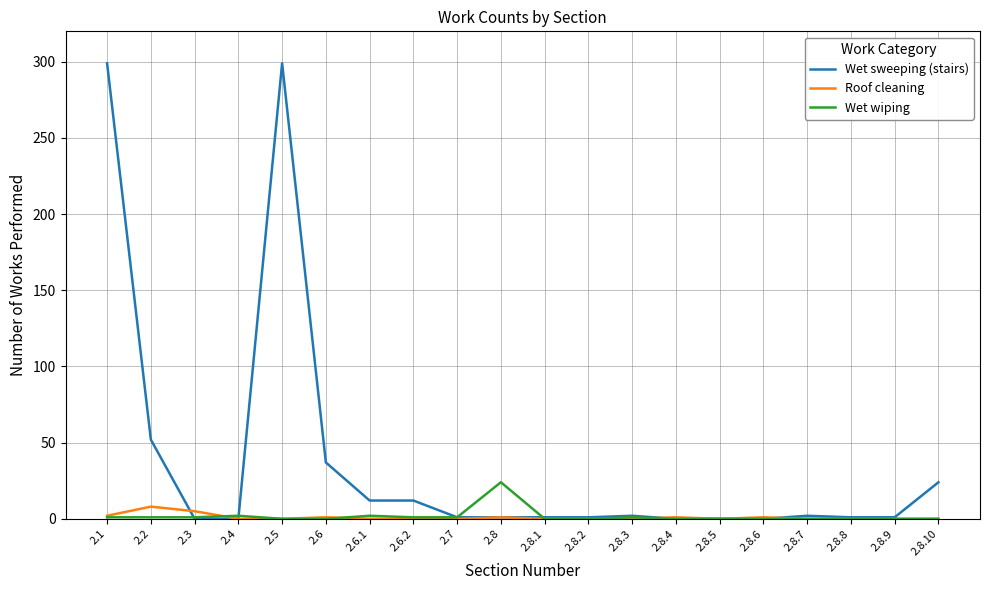

What is the difference between the second highest and minimum values in the Wet sweeping (stairs) series?

299